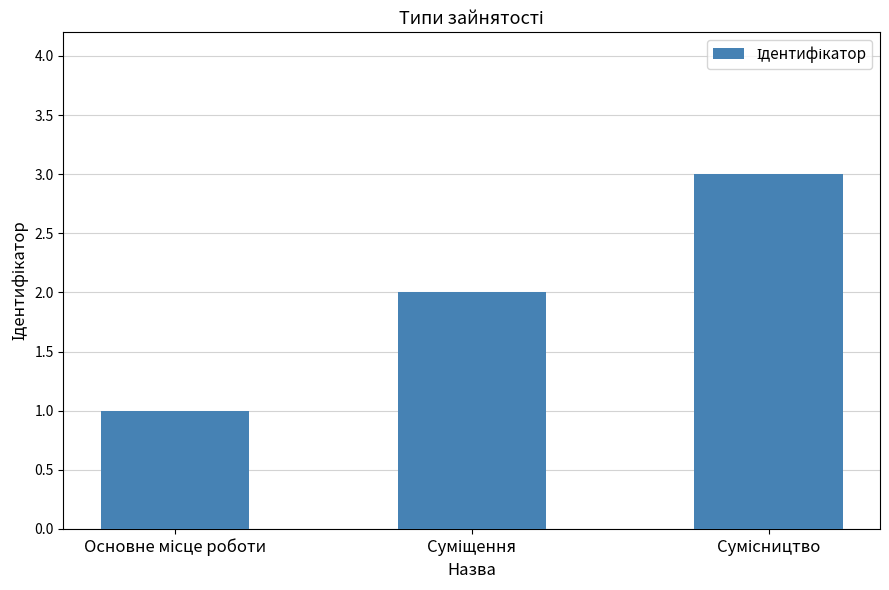

What is the greatest value displayed?

3